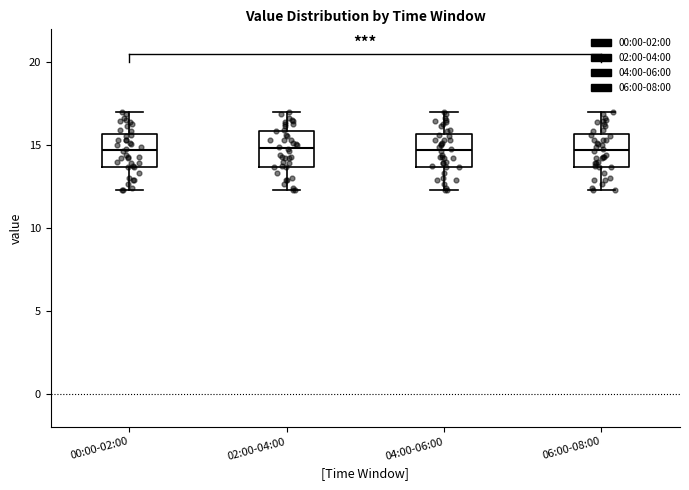

Where does the median line of the box for 06:00-08:00 sit on the y-axis? The values are not printed on the chart, so give them approximately, as read against the axis.

14.5